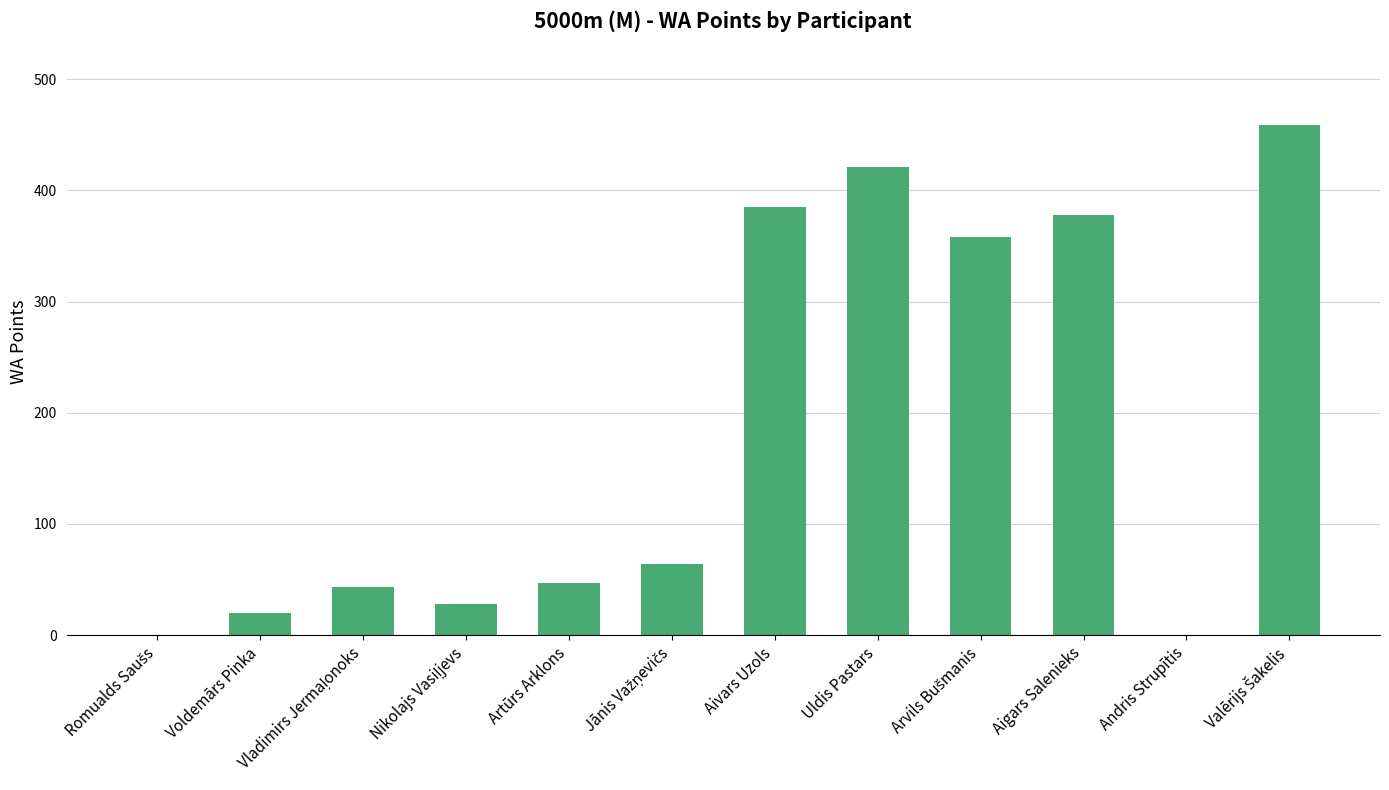

What is the maximum value shown in the chart?

459